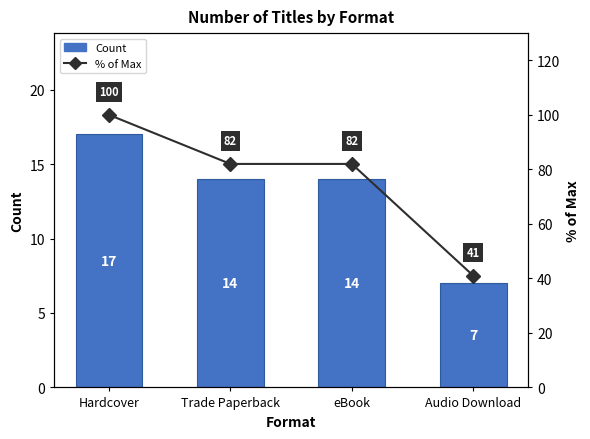

Rank the series by their average value, from lowest to highest.

Count, % of Max